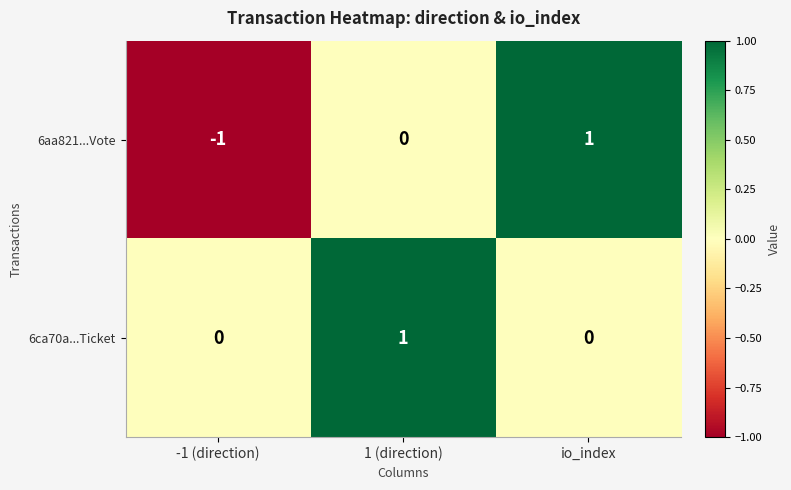

Which series has the widest spread of values?

6aa821...Vote